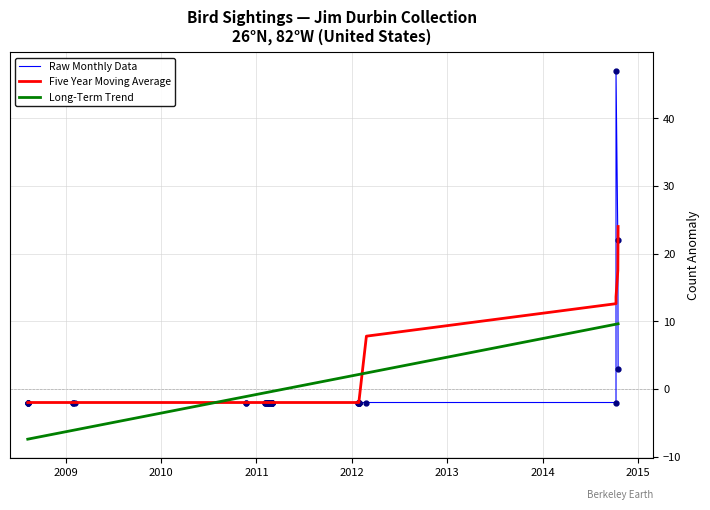

How many times do Five Year Moving Average and Raw Monthly Data cross each other?

2